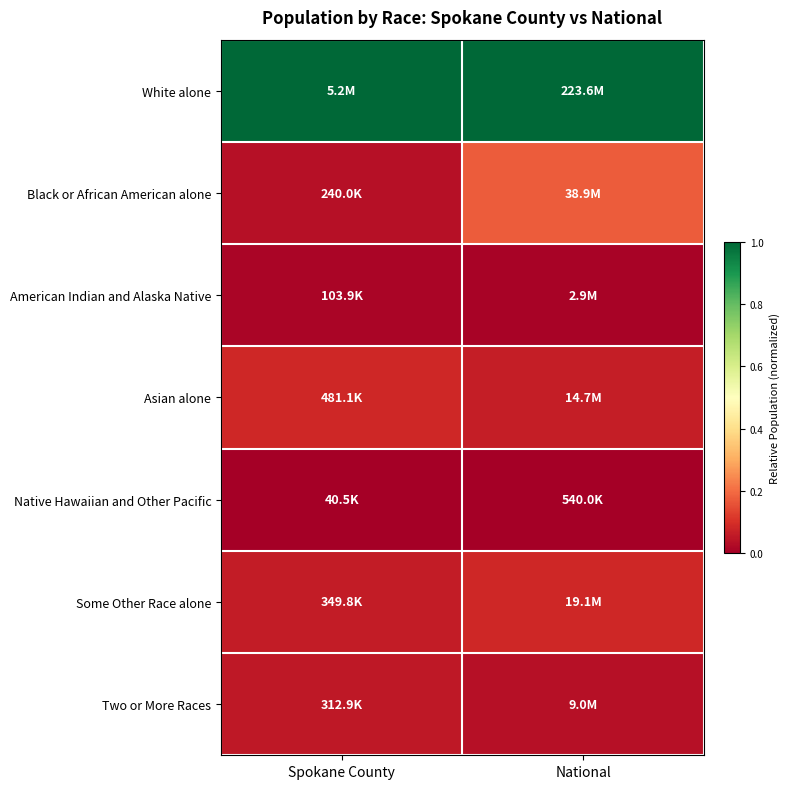

What is the total value across all series at National?

1.4